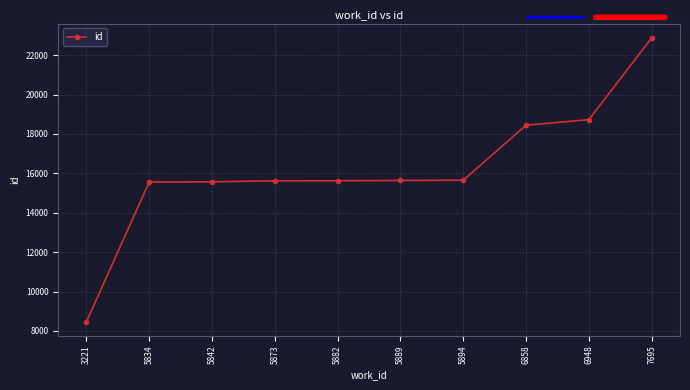

What is the average value?

16218